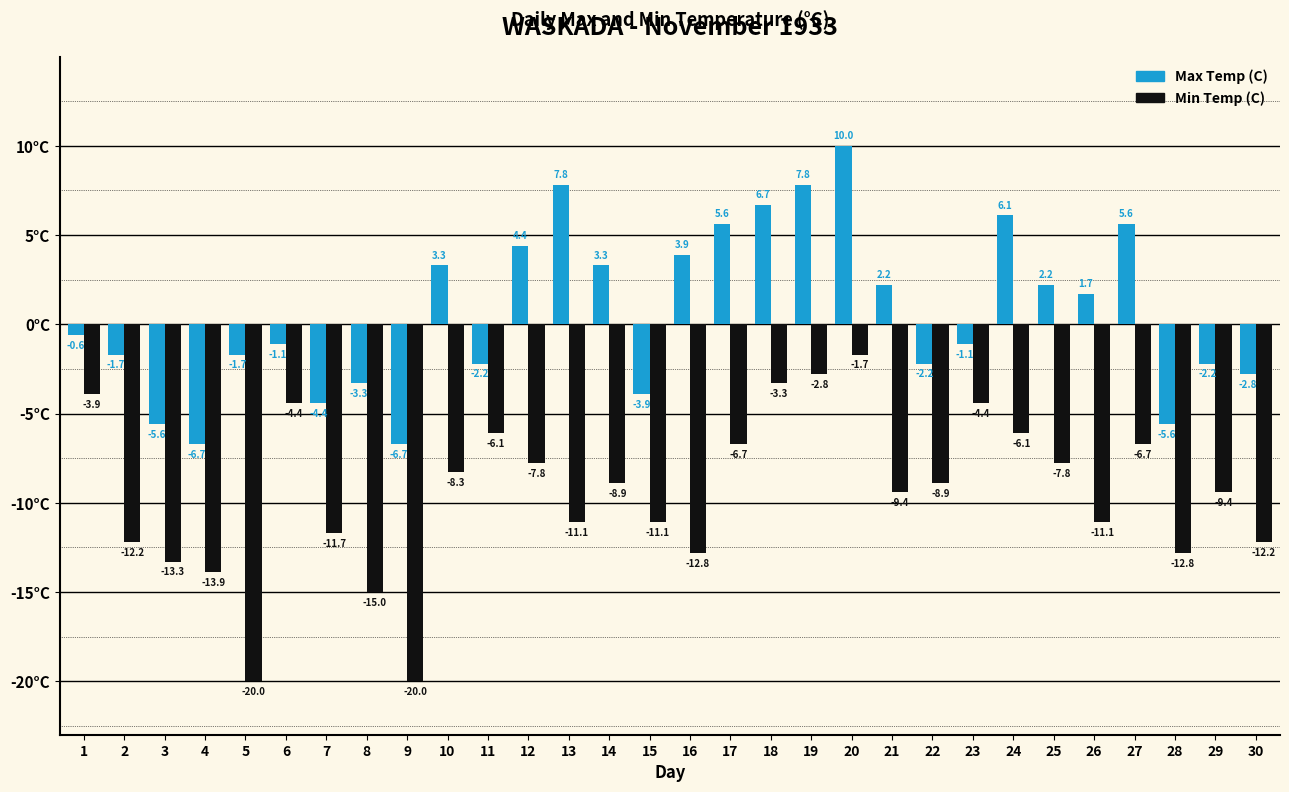

Rank the series at 16 from lowest to highest value.

Min Temp (C), Max Temp (C)